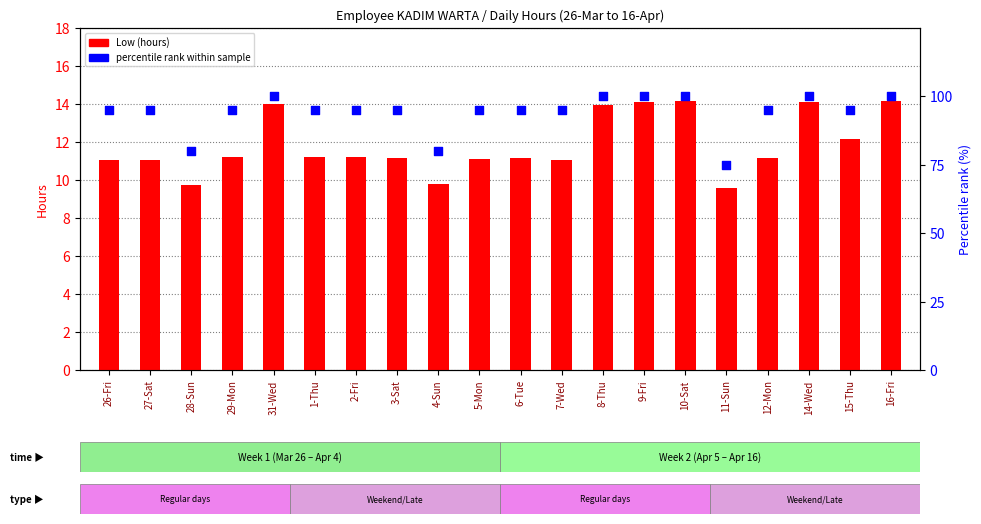

Which series reaches the maximum Y coordinate?

percentile rank